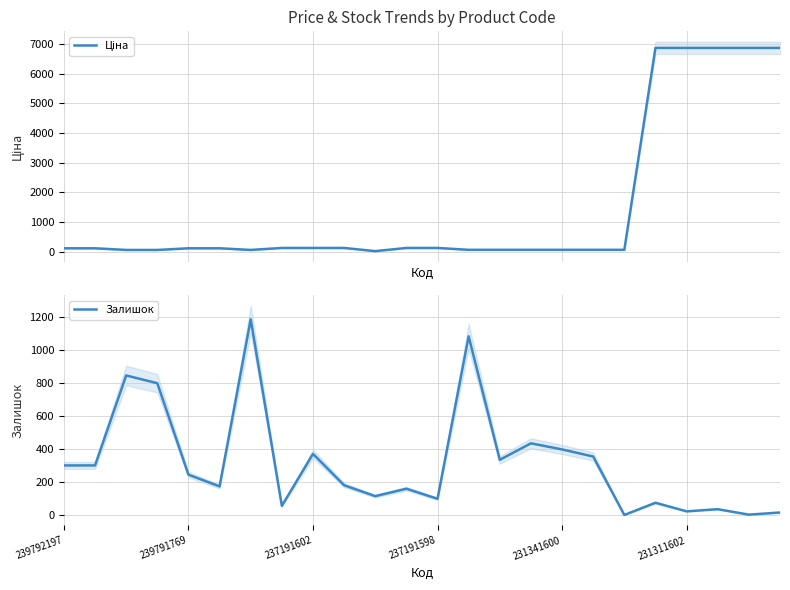

What is the difference between the maximum and minimum values in the Залишок series?

1185